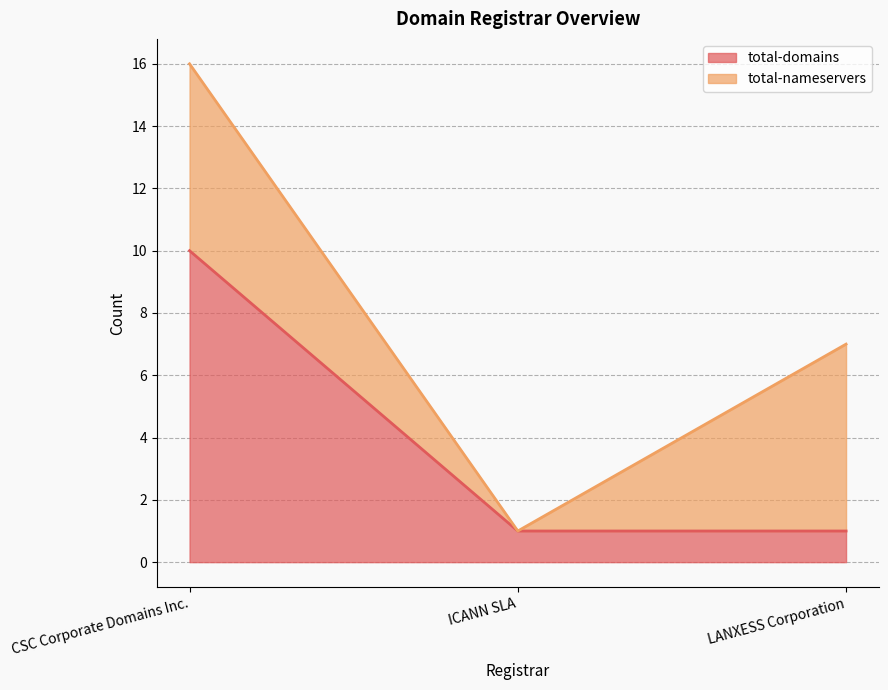

At which label is the value closest to 5?

ICANN SLA